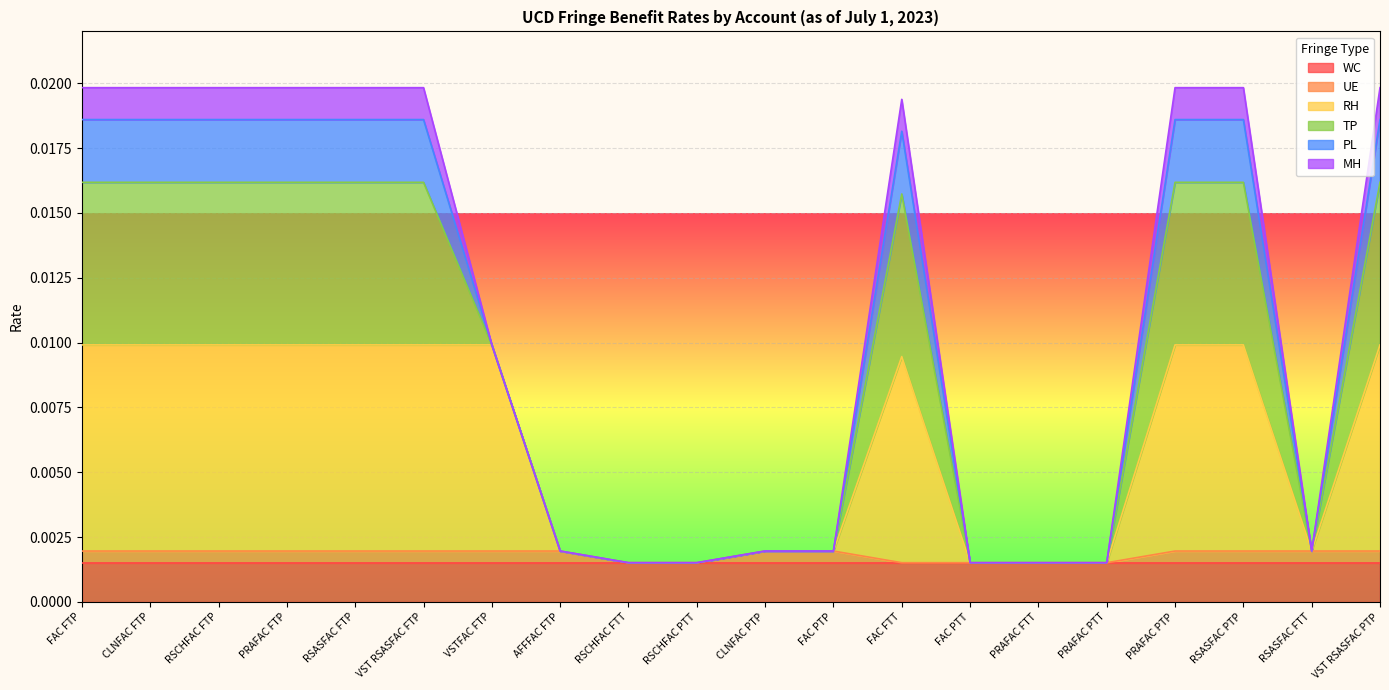

What are all the series names shown in the legend?

WC, UE, RH, TP, PL, MH